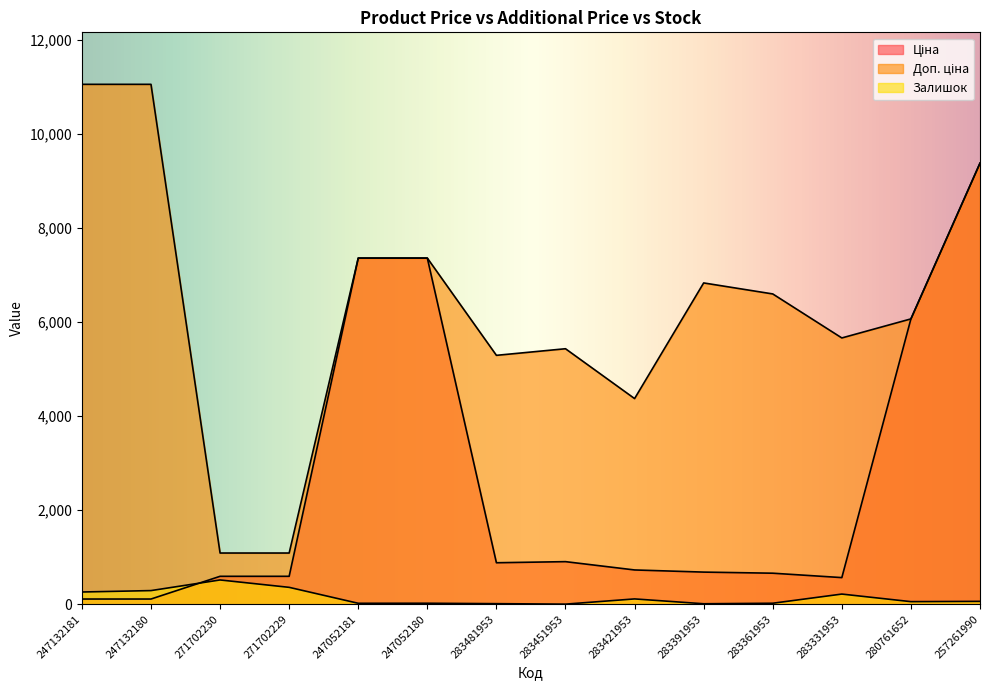

Reading right to left, transcribe all the data shown in this chart.

Ціна: 257261990=9379.3	280761652=6067.2	283331953=566.2	283361953=659.8	283391953=683.2	283421953=728.8	283451953=905.5	283481953=882.1	247052180=7360.2	247052181=7360.2	271702229=593.8	271702230=593.8	247132180=110.5	247132181=110.5
Доп. ціна: 257261990=9379.3	280761652=6067.2	283331953=5662.1	283361953=6597.9	283391953=6831.9	283421953=4372.9	283451953=5432.8	283481953=5292.4	247052180=7360.2	247052181=7360.2	271702229=1088.8	271702230=1088.8	247132180=11055.0	247132181=11055.0
Залишок: 257261990=61.0	280761652=55.0	283331953=216.0	283361953=21.0	283391953=10.0	283421953=113.0	283451953=2.0	283481953=12.0	247052180=21.0	247052181=20.0	271702229=359.0	271702230=516.0	247132180=290.0	247132181=260.0